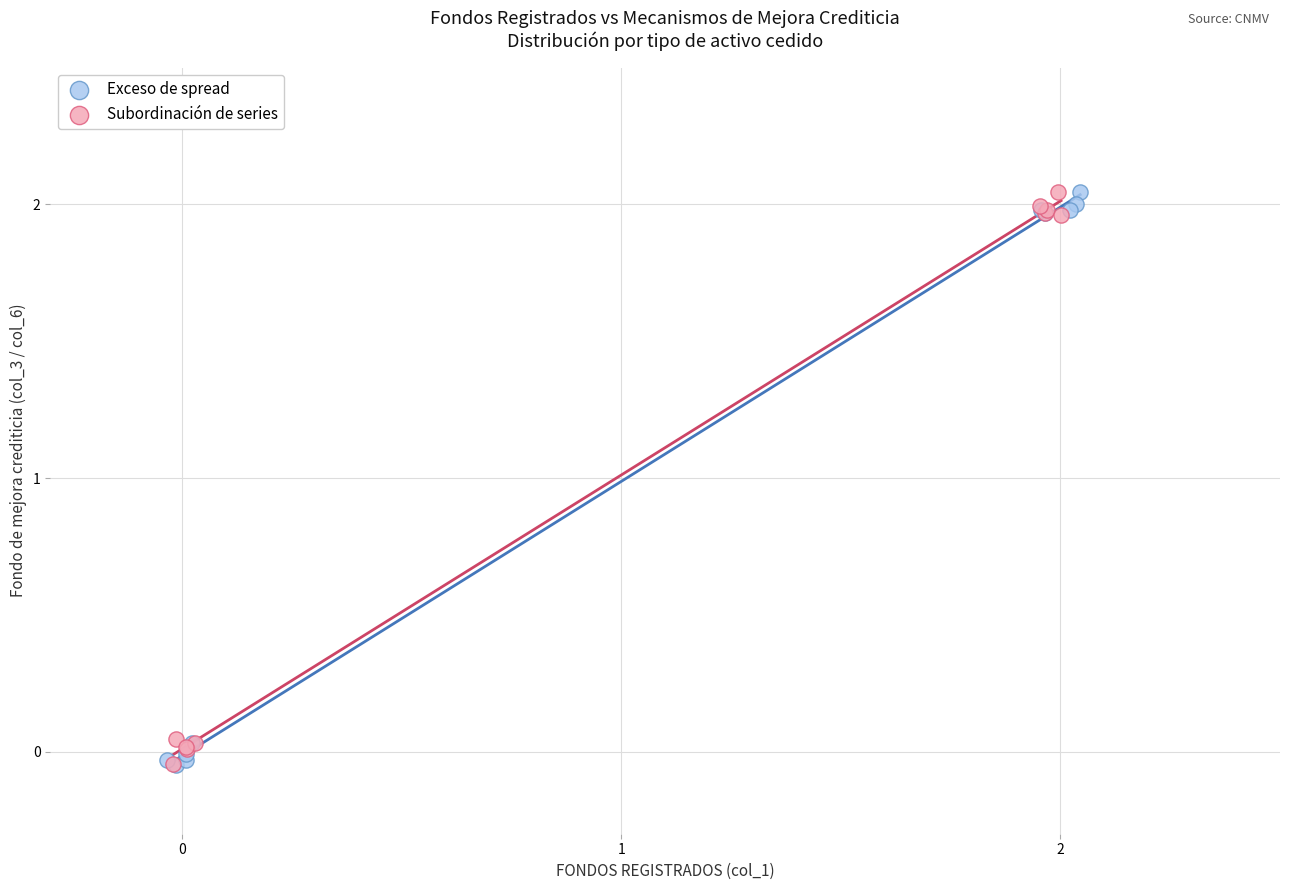

What are all the series names shown in the legend?

Exceso de spread, Subordinación de series